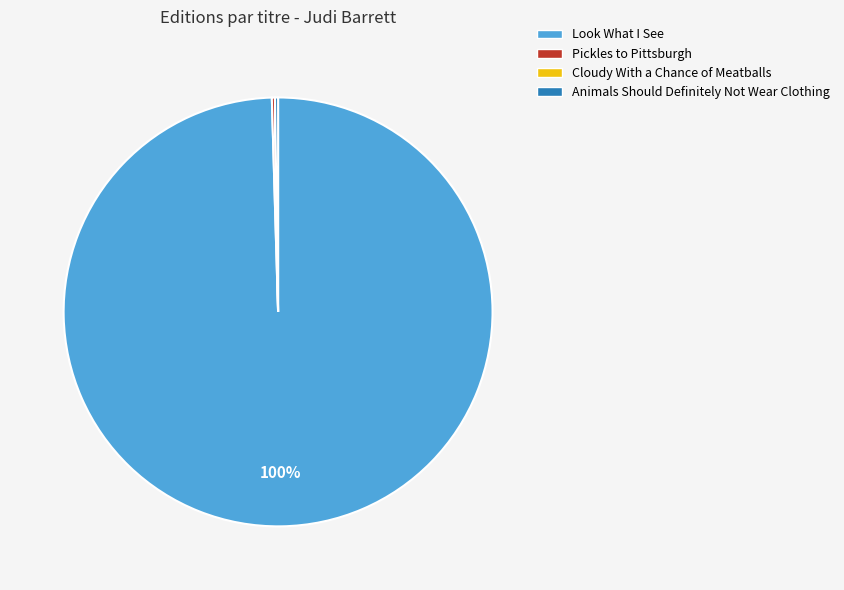

Is it true that Look What I See is 100% of the pie?

True